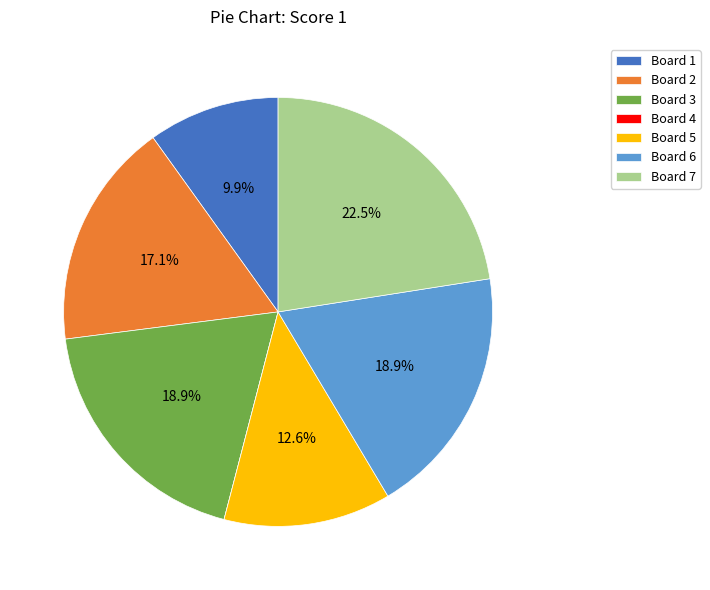

What percentage is NOT represented by Board 6?

81.1%